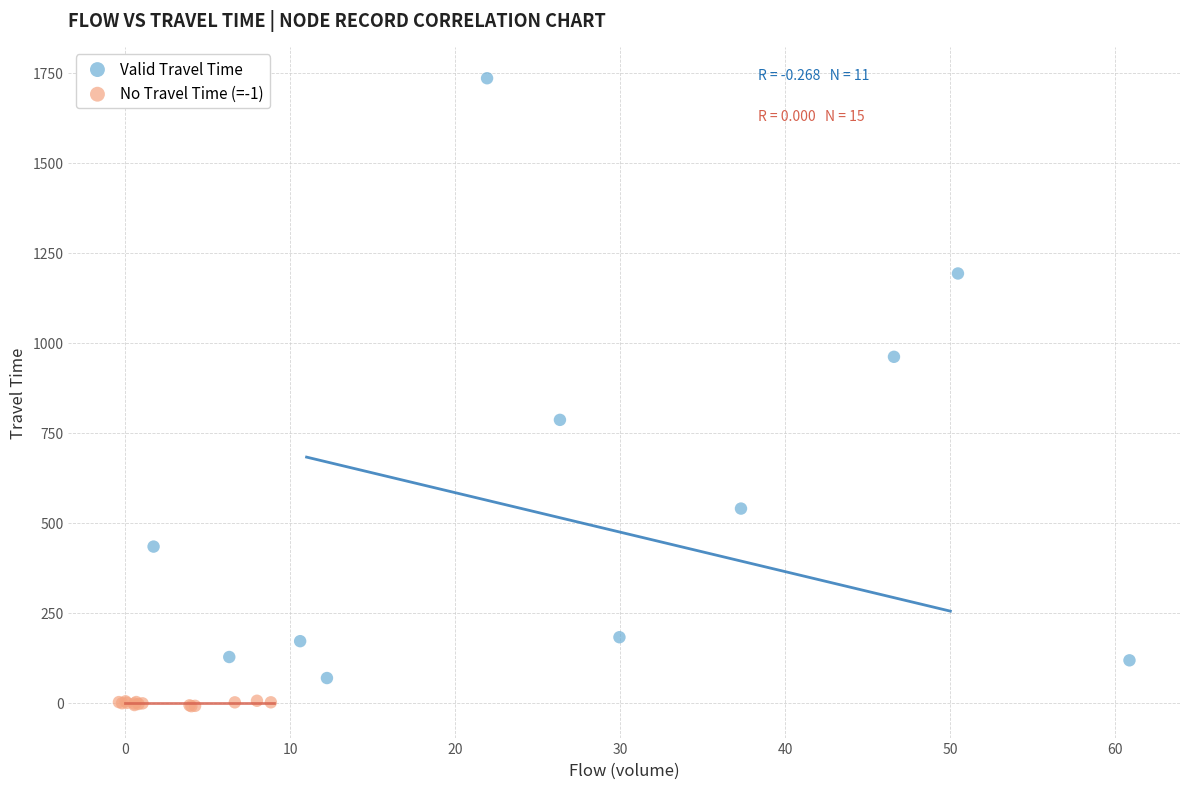

Which series contains the highest Y value?

Valid Travel Time